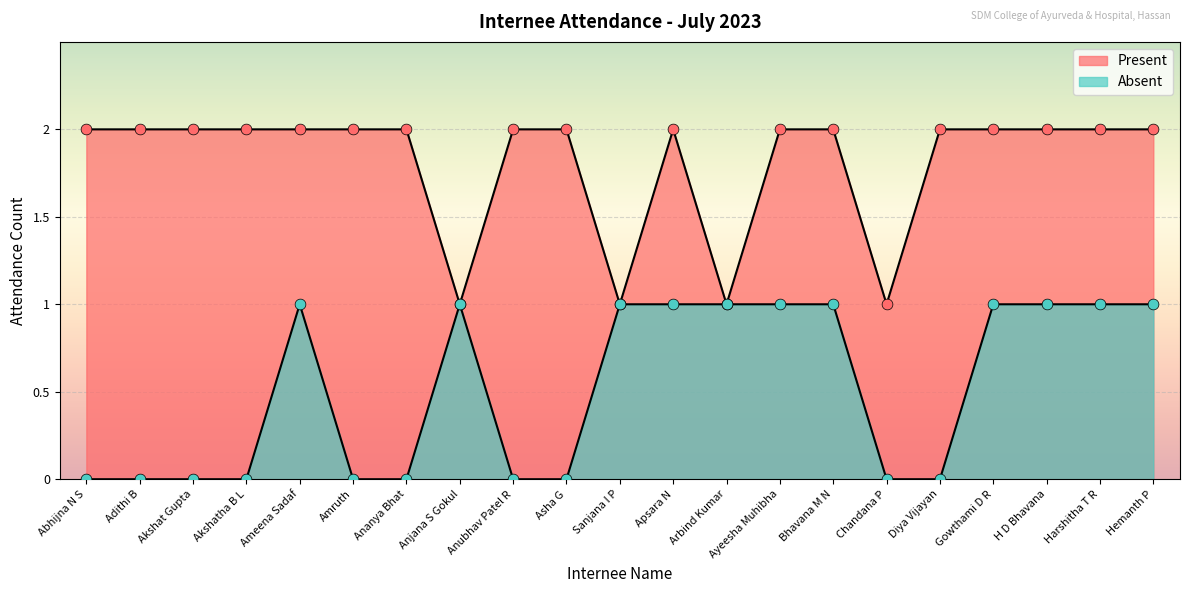

At how many categories does at least one series exceed 1?

17